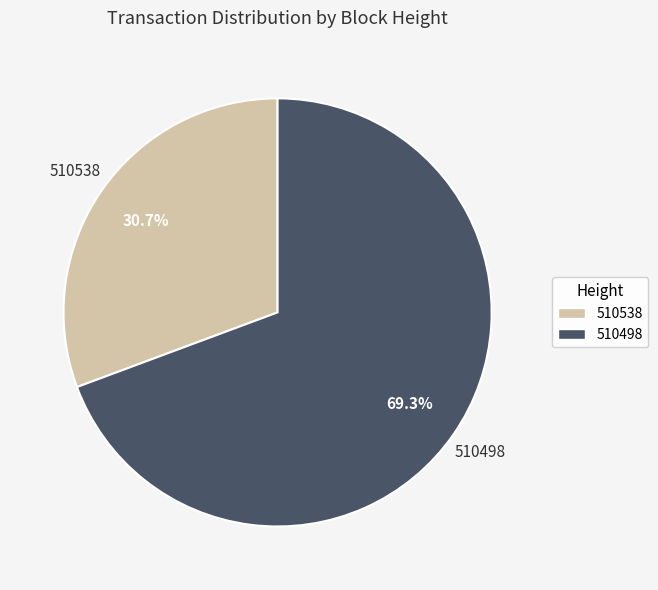

To the nearest percent, what is the difference between the largest and smallest slice percentages?

39%